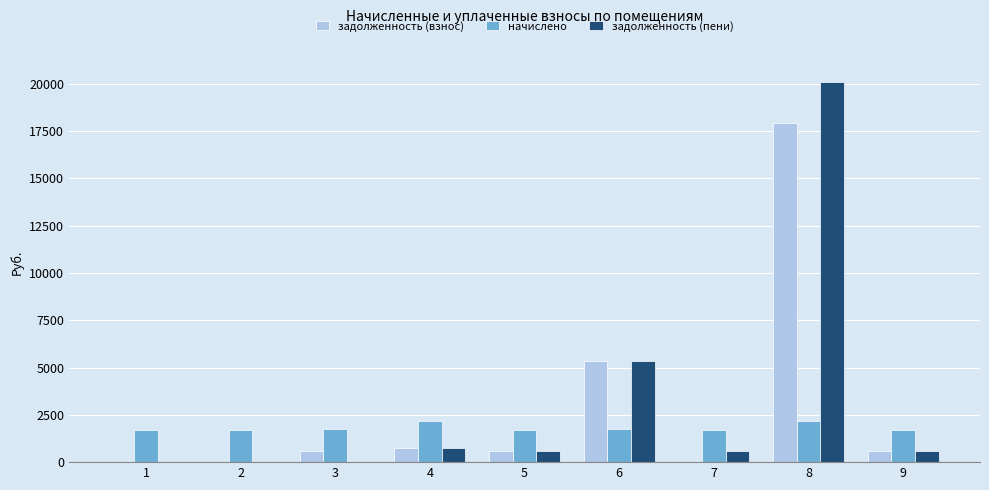

Read the начислено value at 7.

1718.1